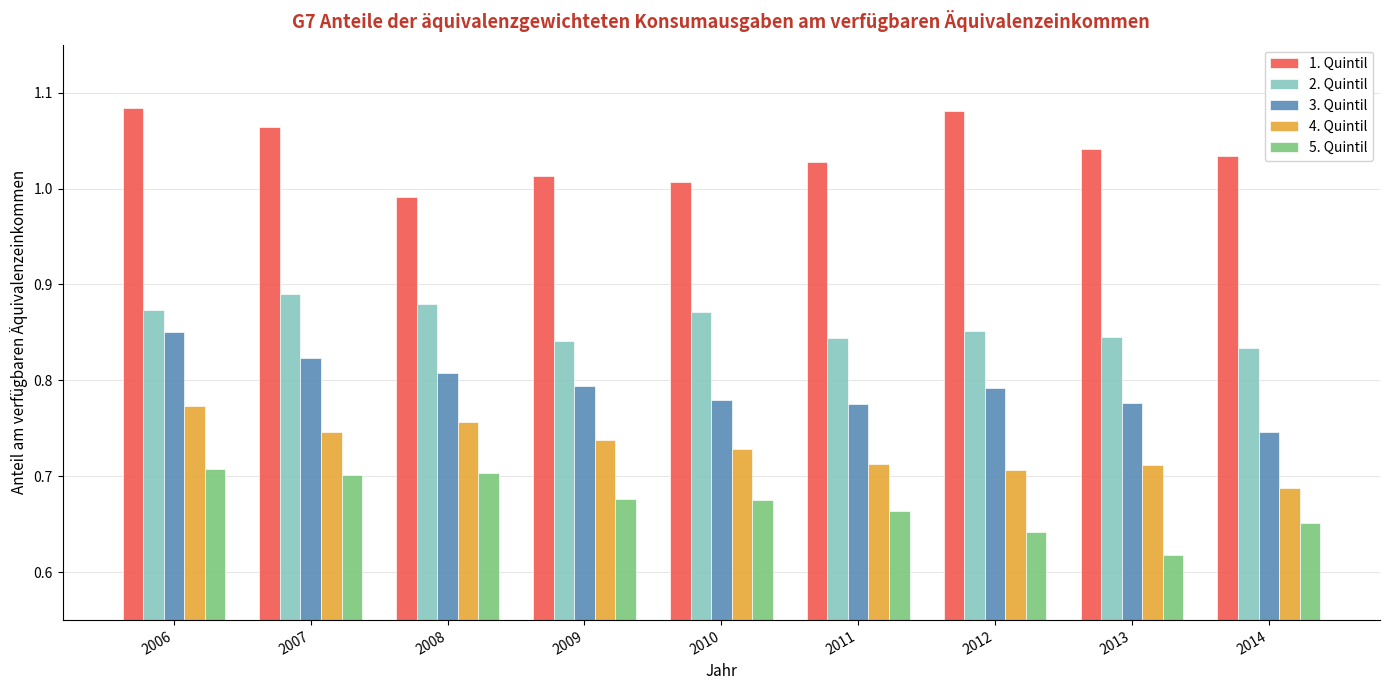

What is the spread (max minus min) of values at 2012?

0.4